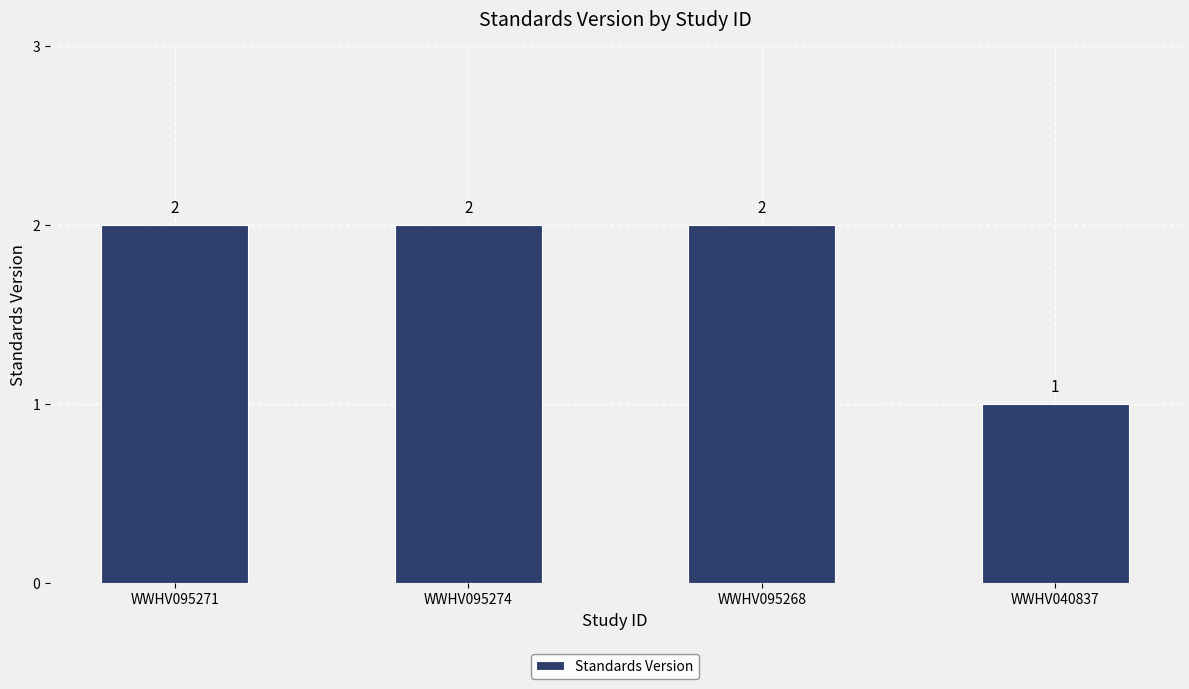

What is the sum of all values?

7